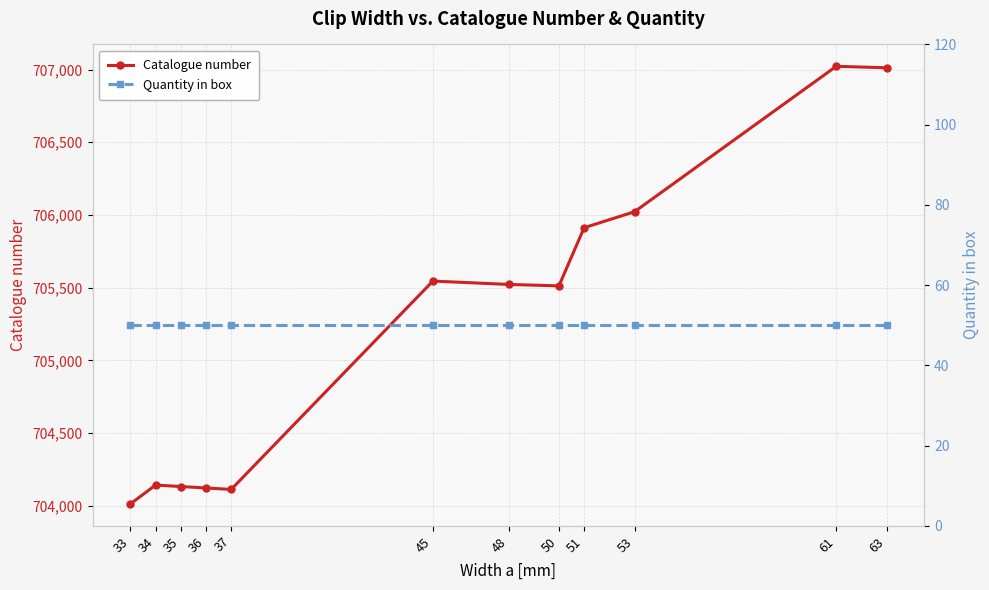

True or false: Quantity in box has a value of 66 at 45.

False